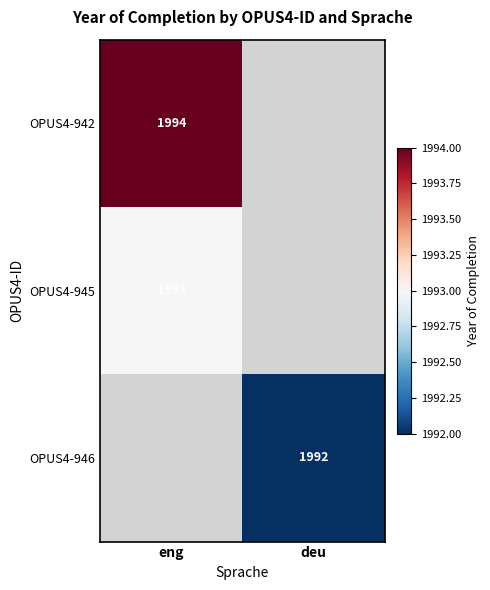

True or false: OPUS4-945 has a value of 1993 at eng.

True